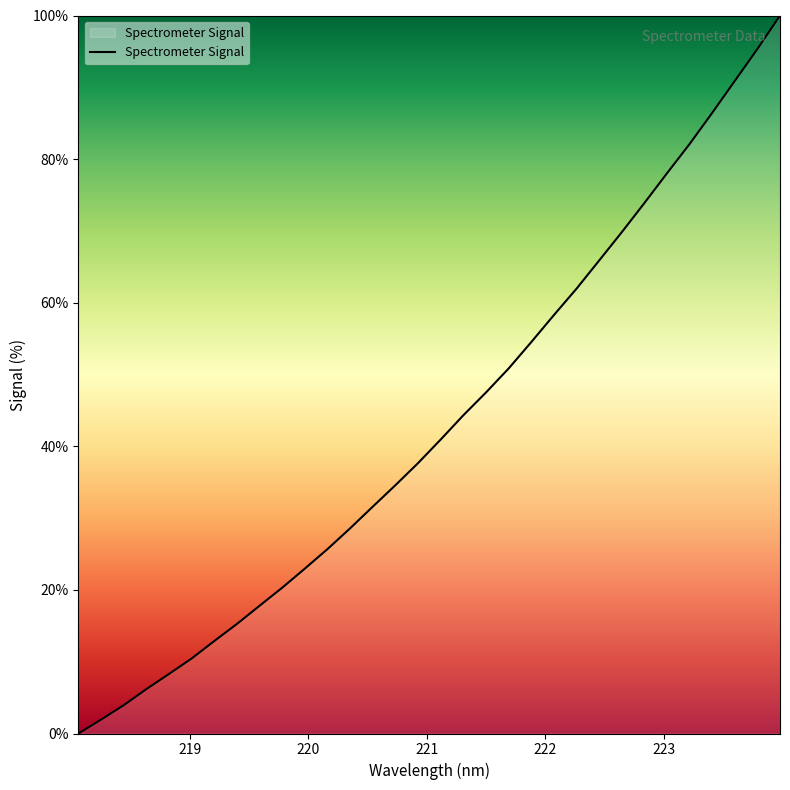

What is the difference between the maximum and minimum values?

100.0